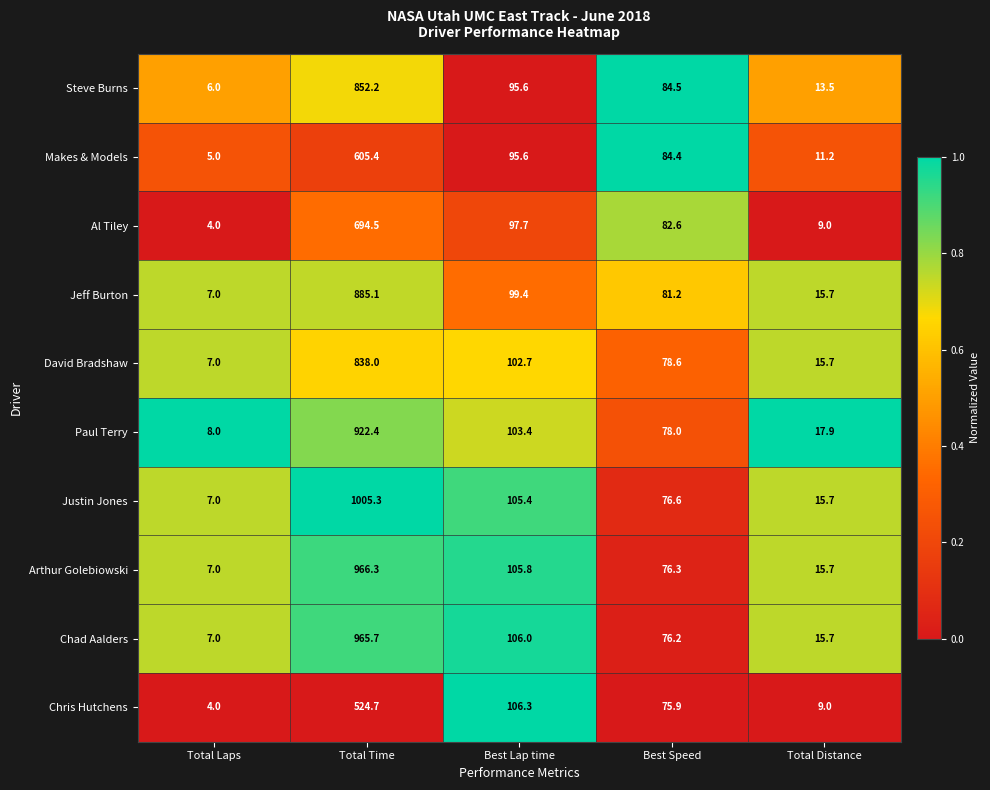

How many categories are shown in the chart?

5